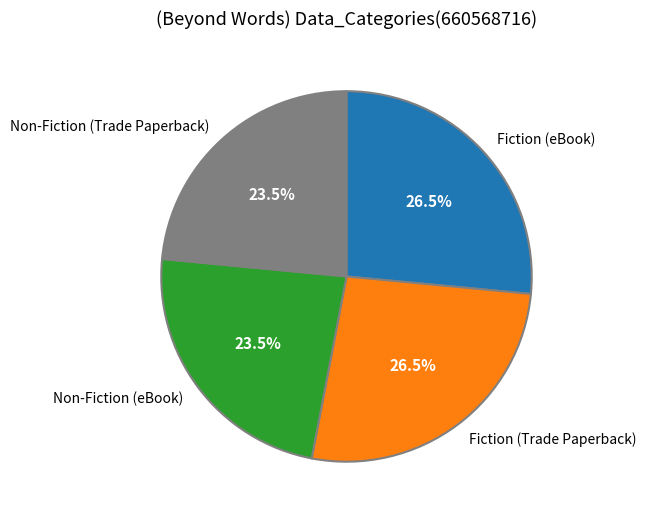

Approximately how many times larger is the value at Non-Fiction (eBook) compared to Fiction (eBook)?

0.9